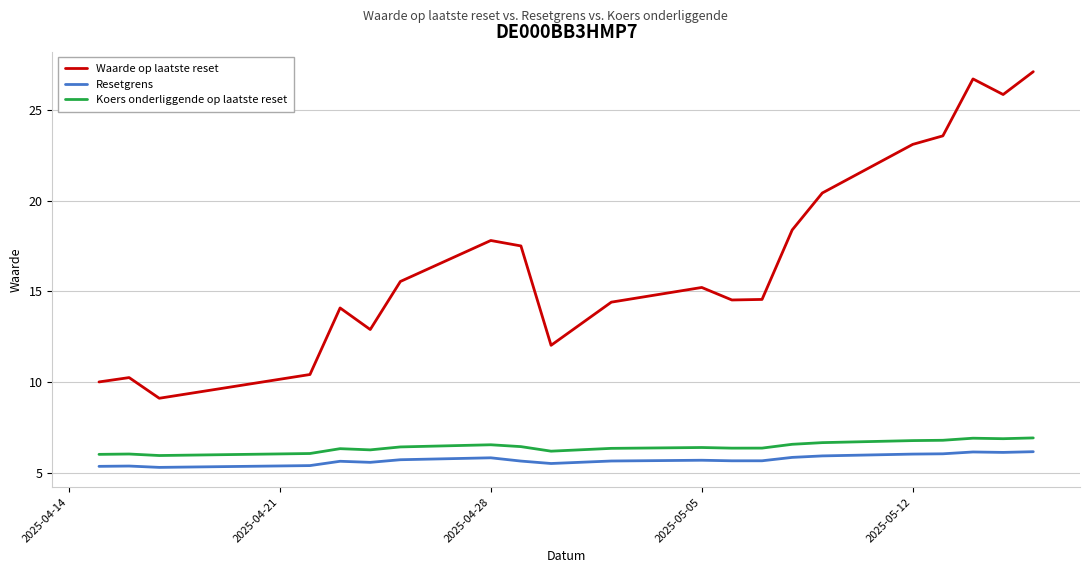

What is the sum of all Resetgrens values?

120.1